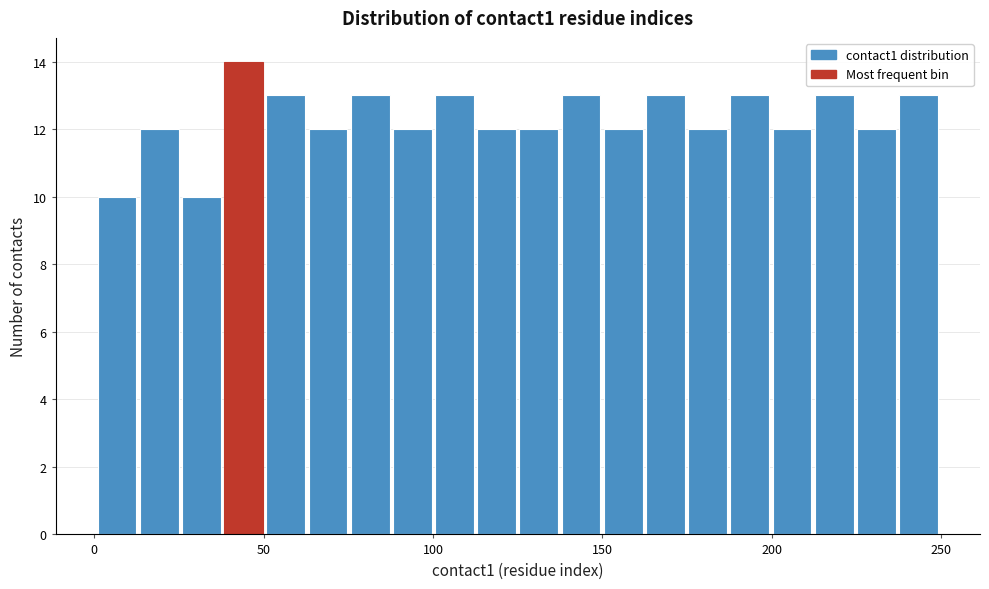

Around what value on the x-axis is the tallest bar? Give the approximate position of its centre, as read against the axis.

45